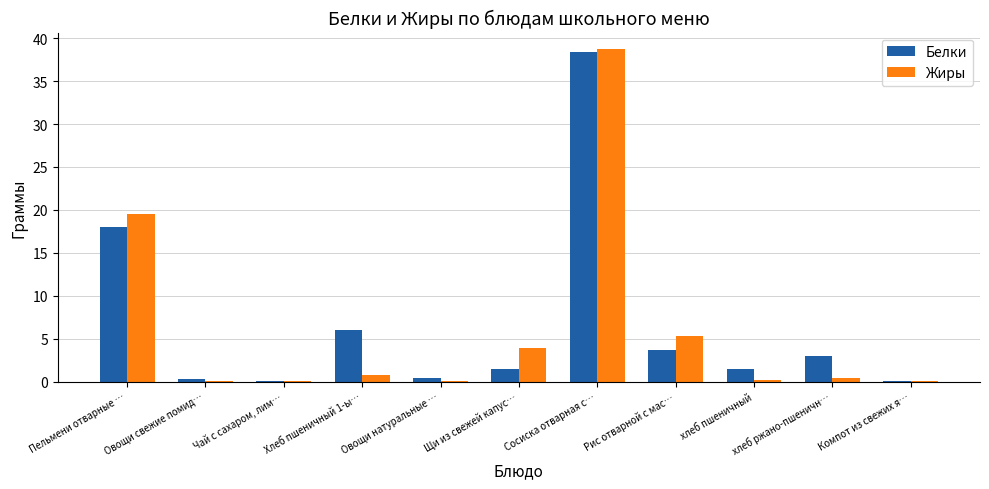

At which category does the chart reach its peak across all series?

Сосиска отварная с…